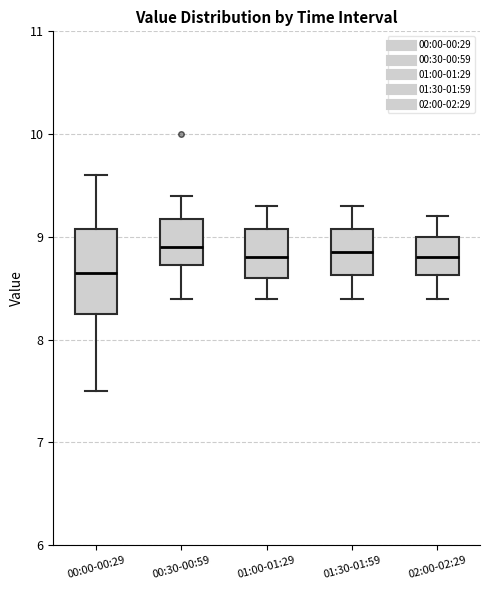

Where is the upper edge of the box for 00:30-00:59 on the y-axis? The values are not printed on the chart, so give them approximately, as read against the axis.

9.2